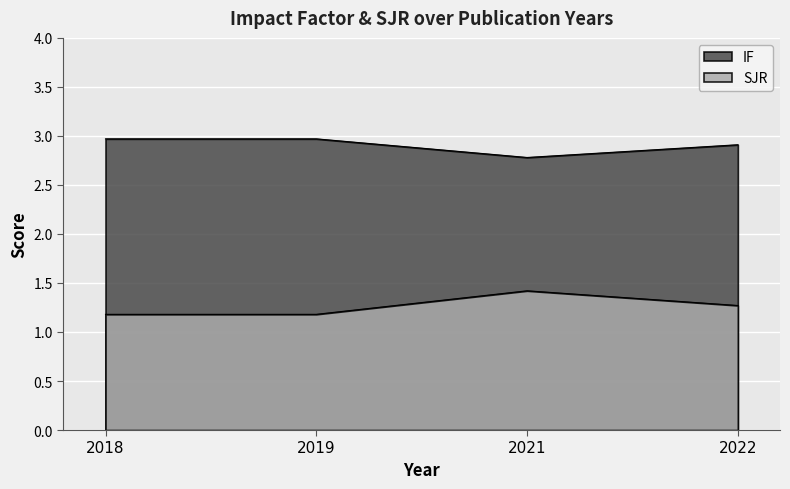

Does the chart display data point markers on the line(s)?

No